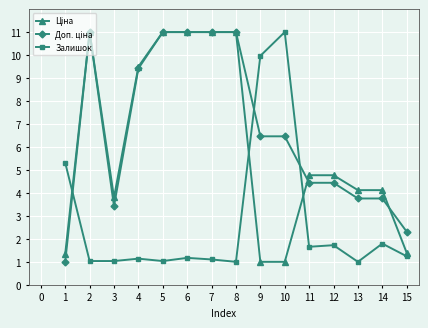

True or false: Залишок has more than 0 points higher than both neighbors.

True